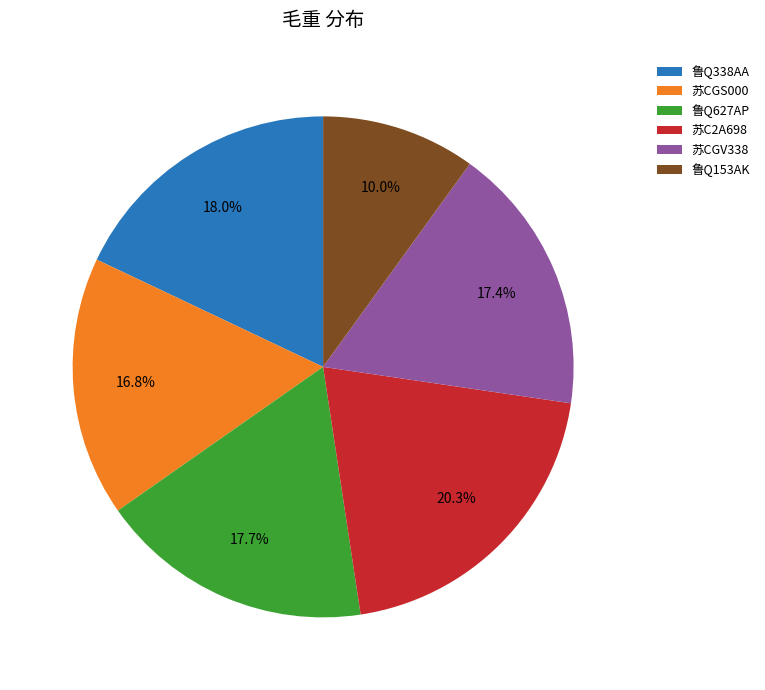

Which category has the biggest portion of the pie?

苏C2A698